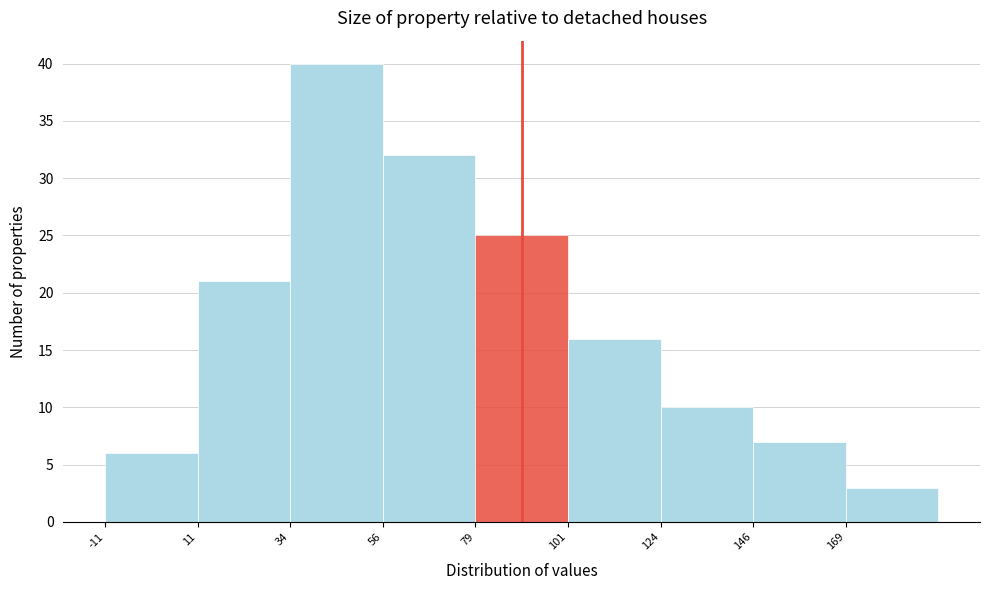

Reading left to right, transcribe this chart: for each bar, give the range it covers on the x-axis and its height. Neither the bar edges nor the heights are printed on the chart, so give them approximately, as read against the axes.

-10 to 10: 6
10 to 35: 21
35 to 55: 40
55 to 80: 32
80 to 100: 25
100 to 125: 16
125 to 145: 10
145 to 170: 7
170 to 190: 3